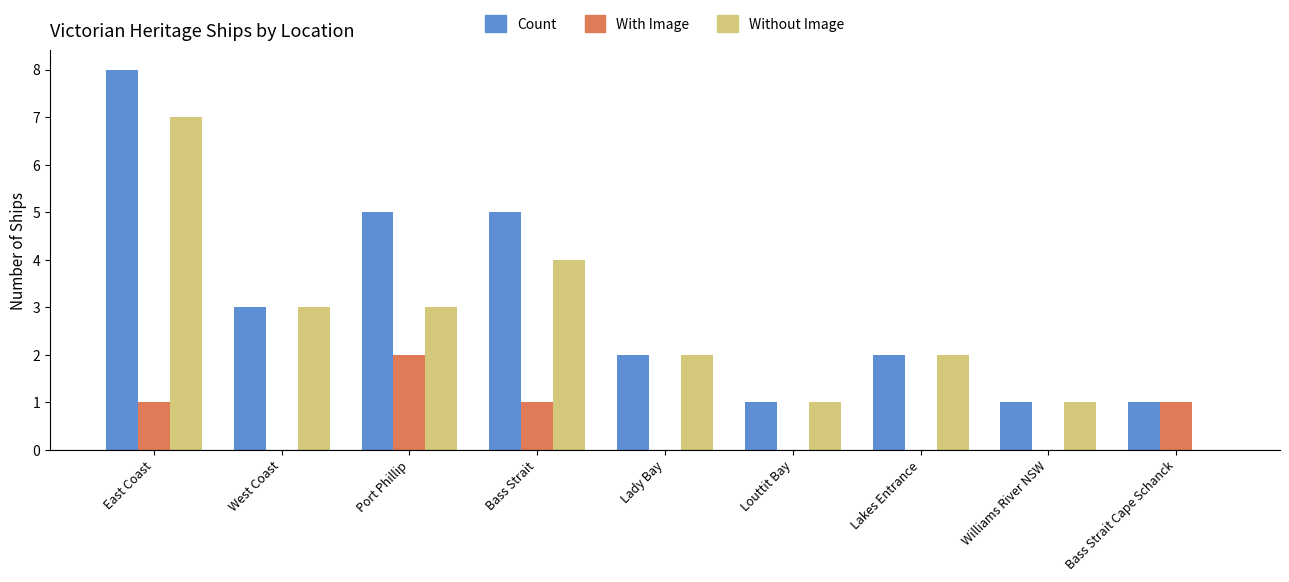

The With Image series shows 0 at Louttit Bay. True or false?

True